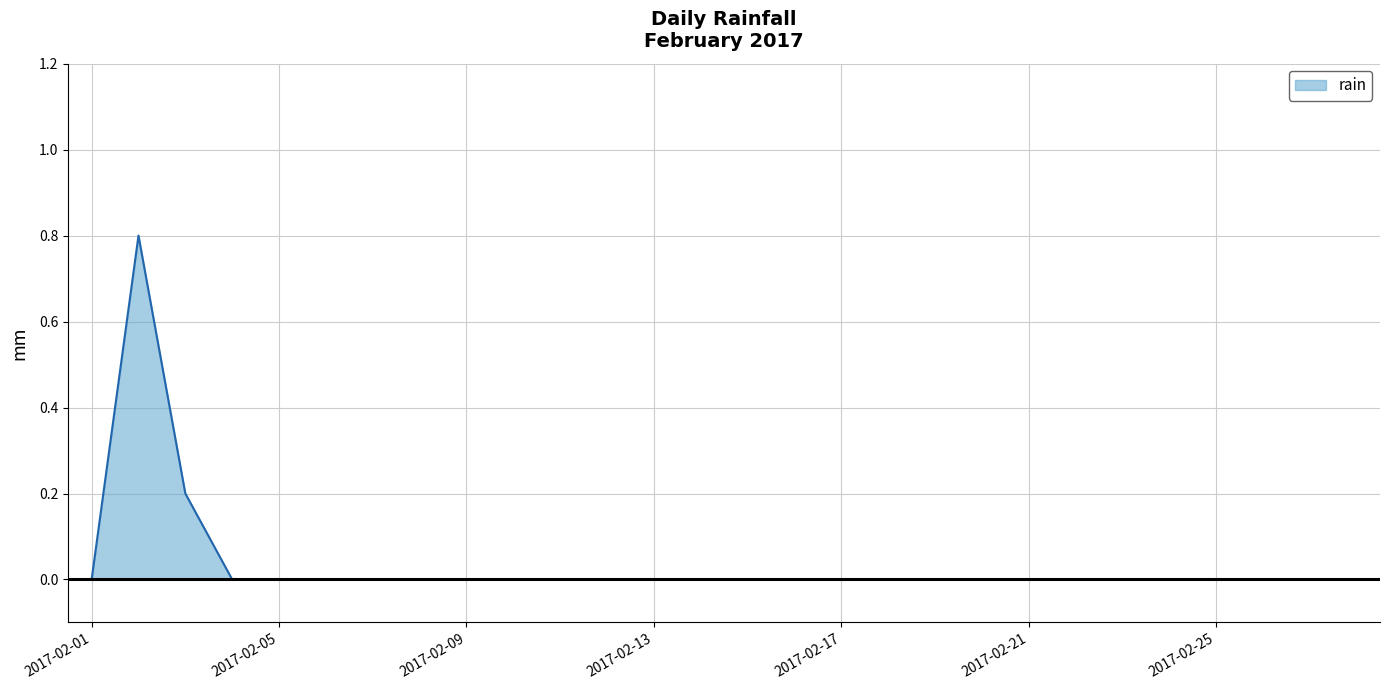

What is the maximum value shown in the chart?

0.8